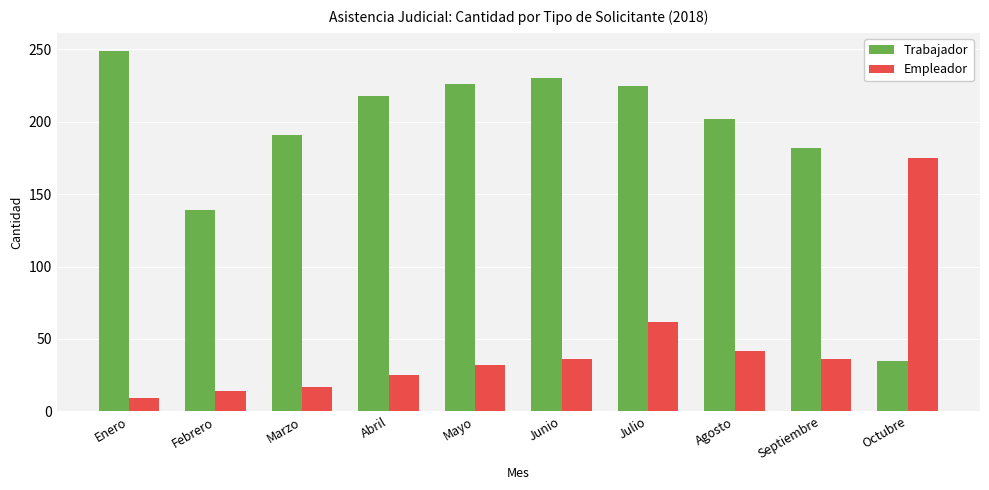

How many categories are shown in the chart?

10